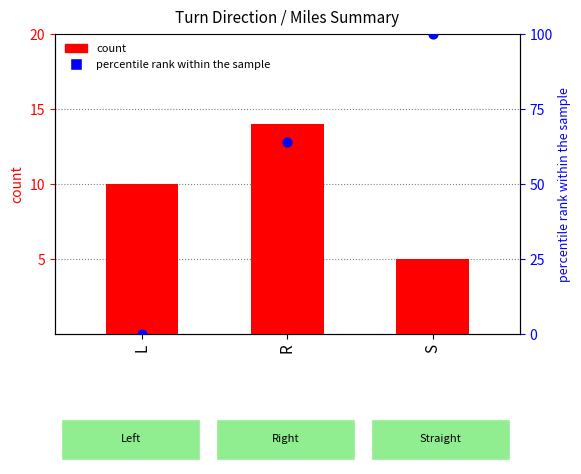

What is the total value across all series at S?

105.0